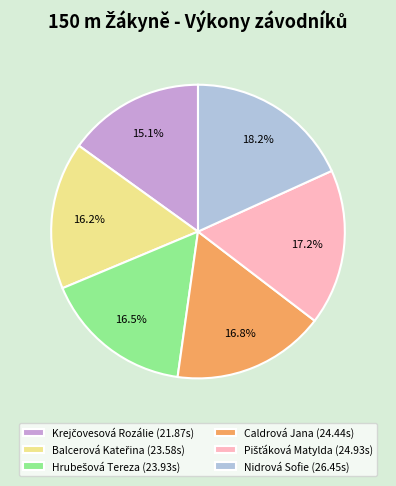

Is there any slice that represents more than half of the pie?

No